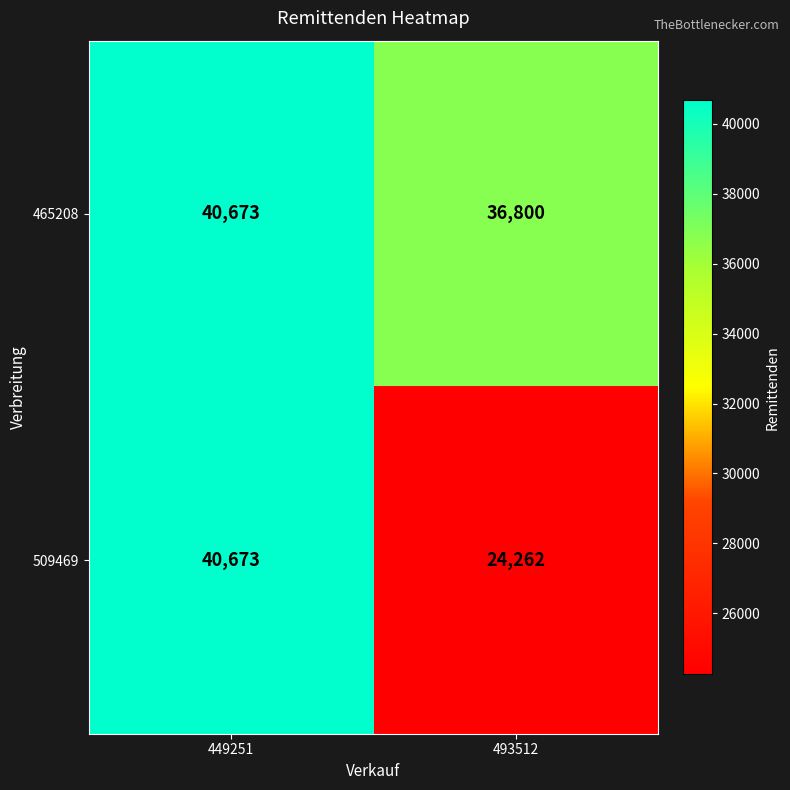

What is the sum of all 465208 values?

77473